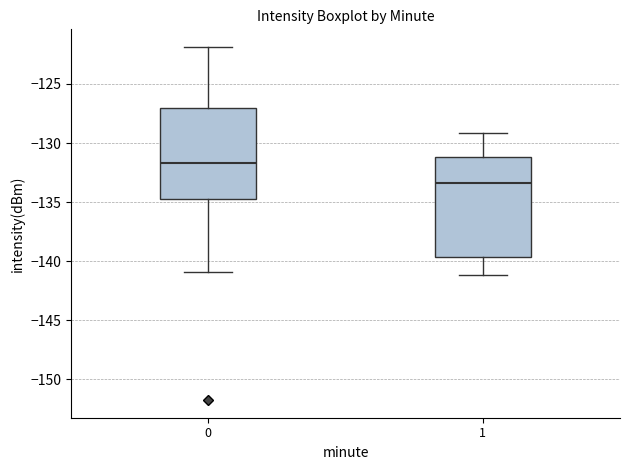

Reading left to right, read every box against the y-axis: the position of its median line, the range the box covers, and the ends of its whiskers. The values are not printed on the chart, so give them approximately, as read against the axis.

0: median -131.5, box -135.0 to -127.0, whiskers -141.0 to -122.0
1: median -133.5, box -139.5 to -131.0, whiskers -141.0 to -129.0